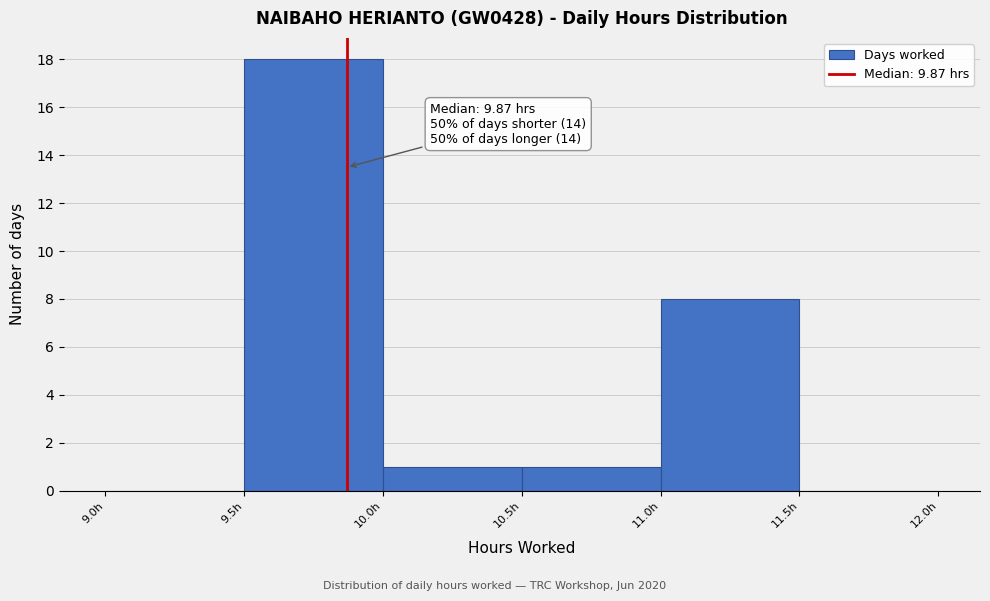

Which range on the x-axis has the tallest bar?

9.5 to 10.0